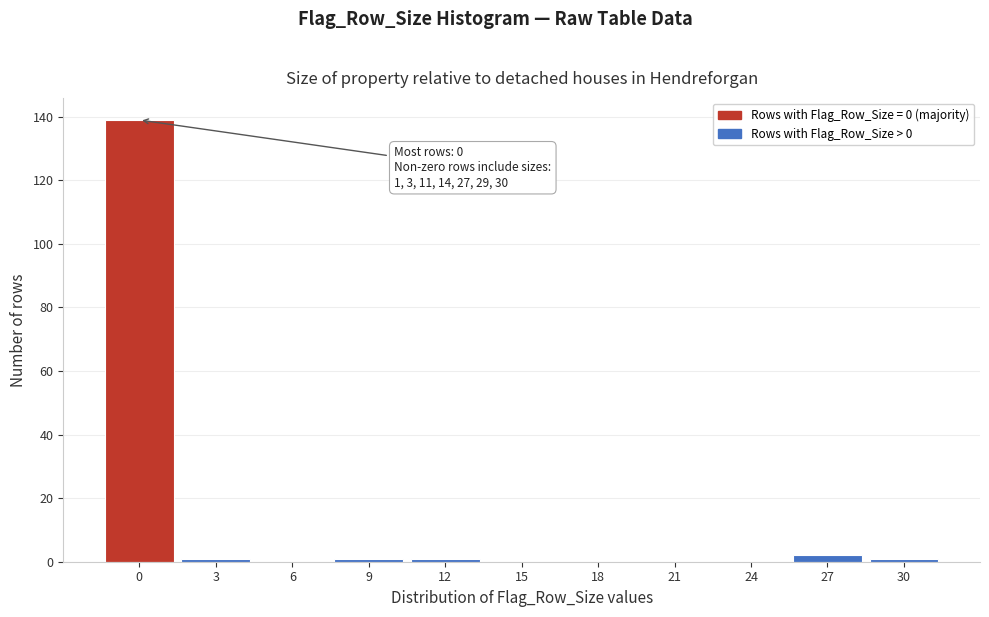

Reading left to right, extract all data points from this chart.

0=139	3=1	6=0	9=1	12=1	15=0	18=0	21=0	24=0	27=2	30=1